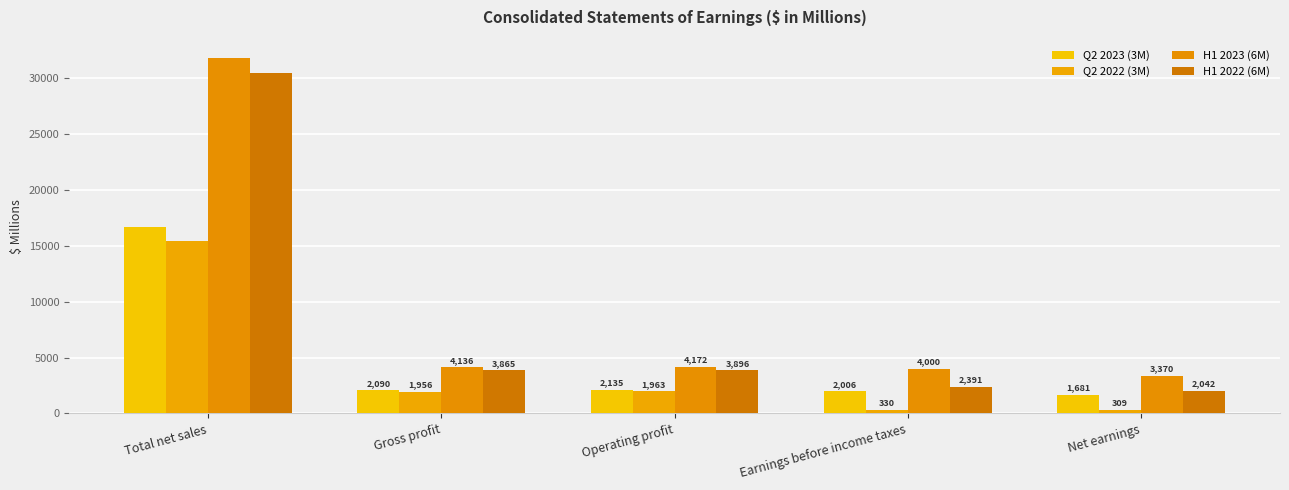

The value of Q2 2022 (3M) at Earnings before income taxes is 330. True or false?

True